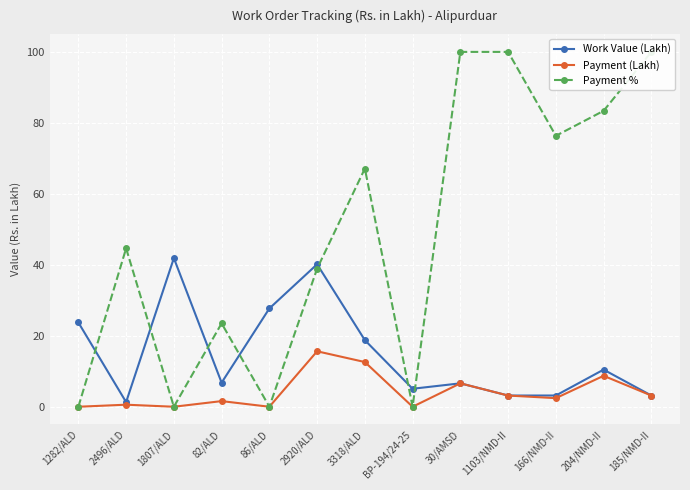

Where do Payment % and Work Value (Lakh) first cross each other?

1282/ALD and 2496/ALD